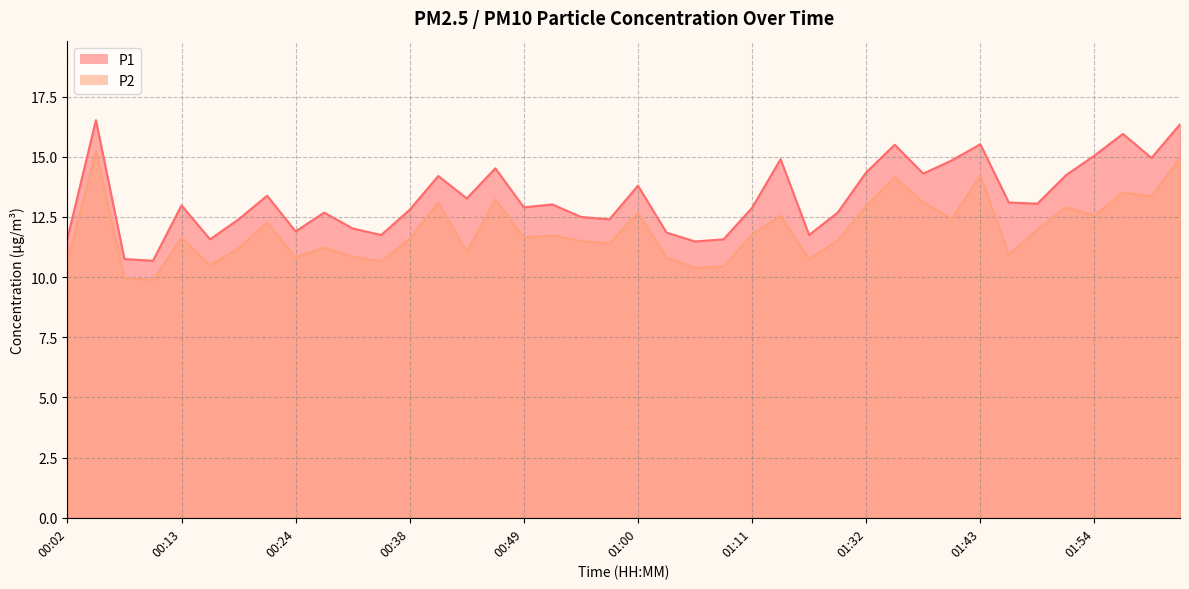

How many interior local valleys does the P1 series have?

12